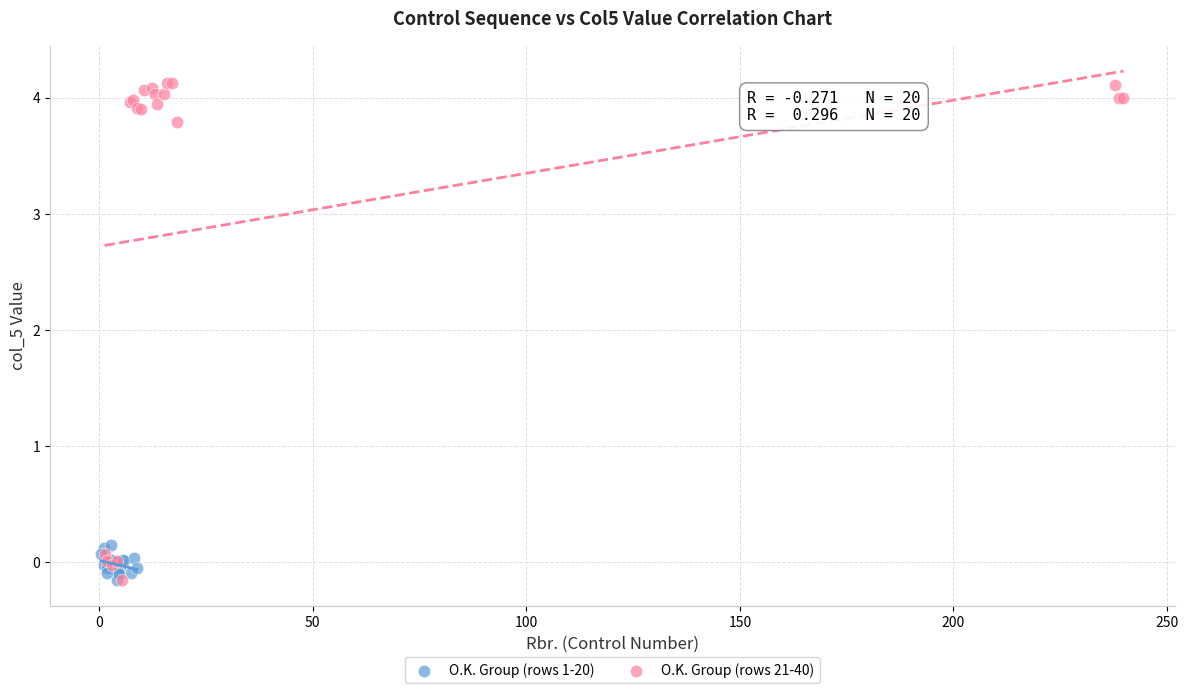

Which series contains the highest Y value?

O.K. Group (rows 21-40)